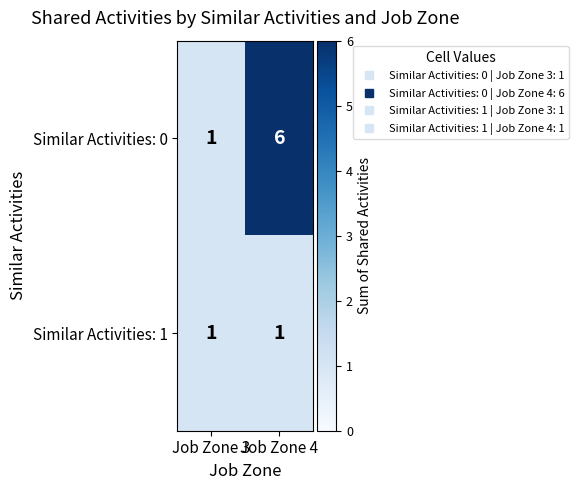

What is the average value of the Similar Activities: 0 series?

4